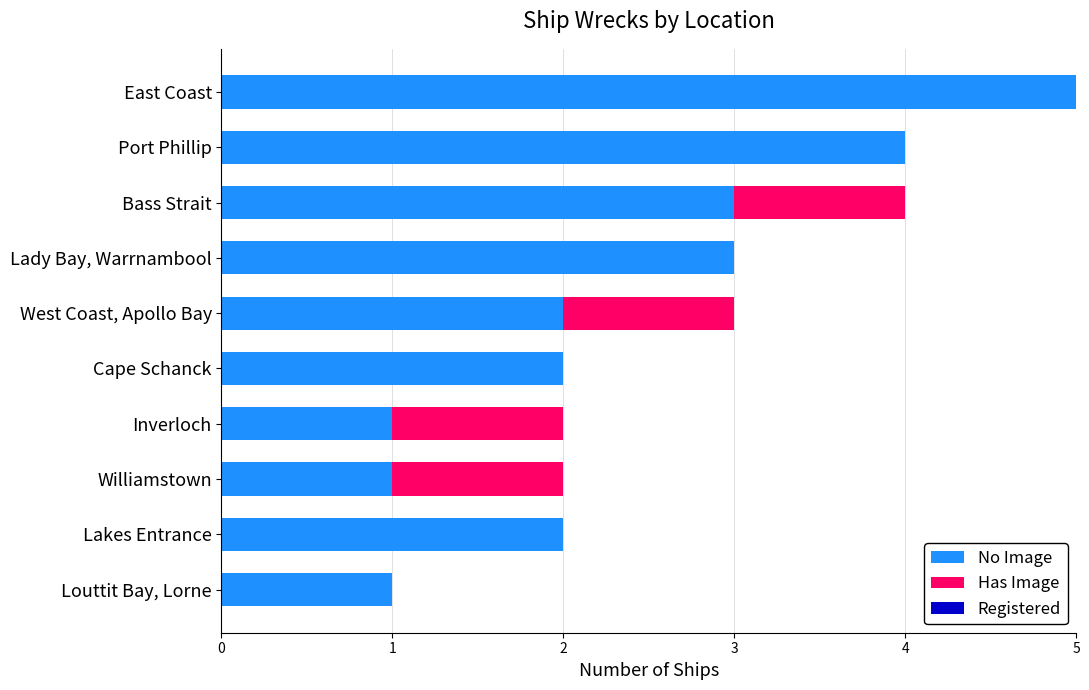

The value of No Image at Lady Bay, Warrnambool is 1. True or false?

False